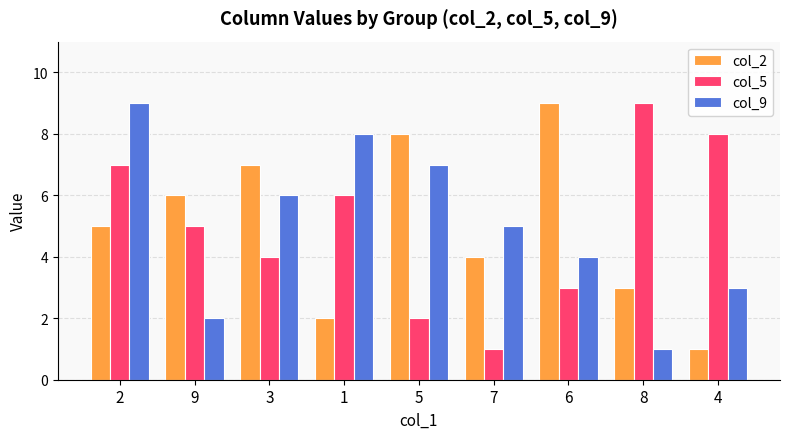

The value of col_5 at 7 is 2. True or false?

False